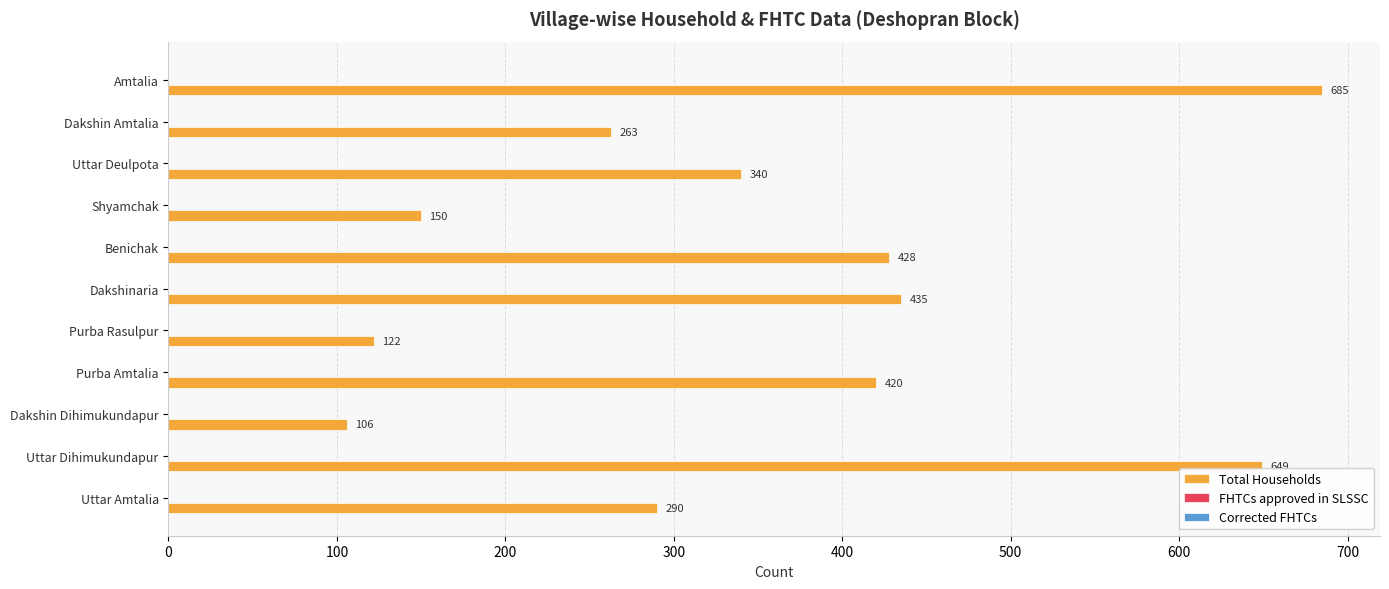

Are the bars grouped side by side (vs. stacked)?

No